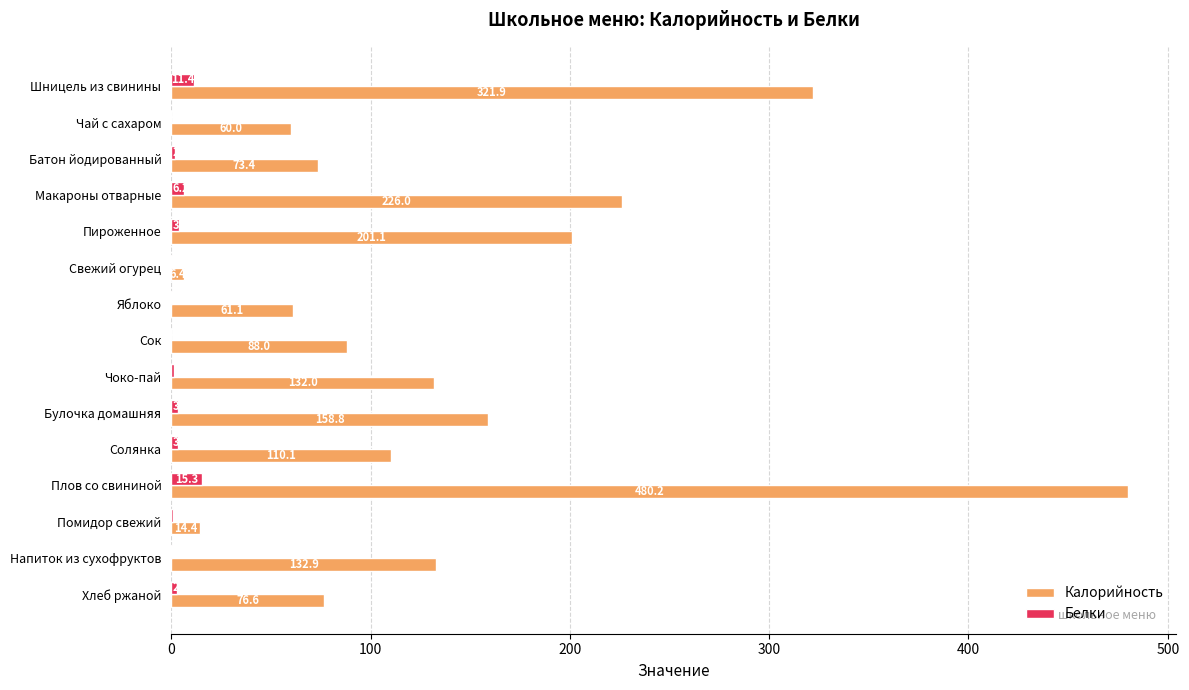

What is the average value of the Белки series?

3.5